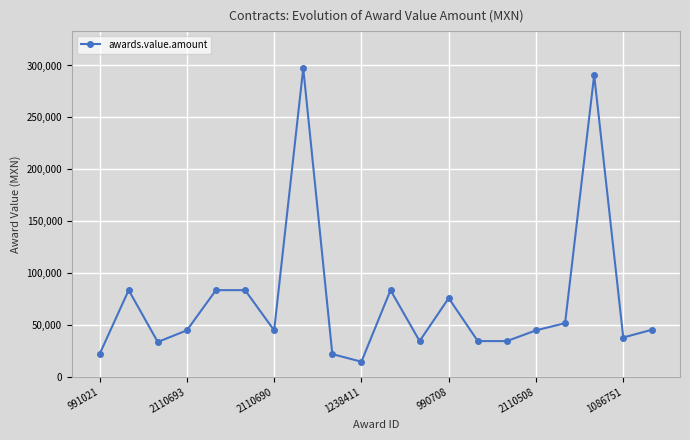

What is the greatest value displayed?

297427.3